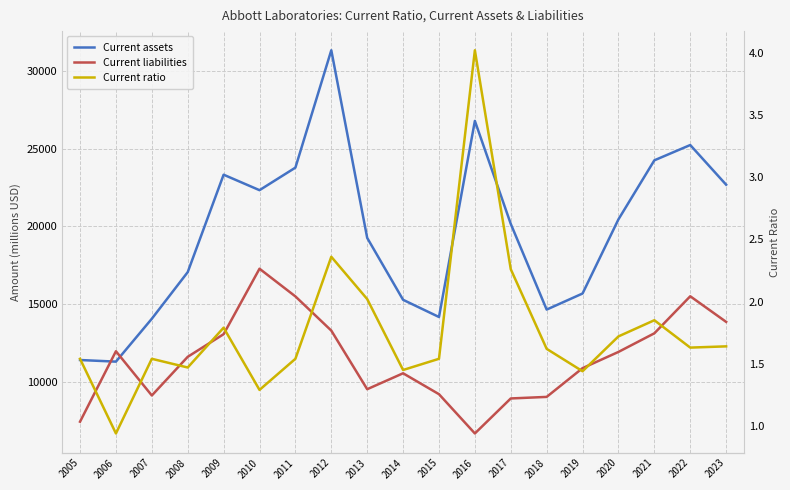

What is the difference between the Current ratio values at 2018 and 2021?

0.2